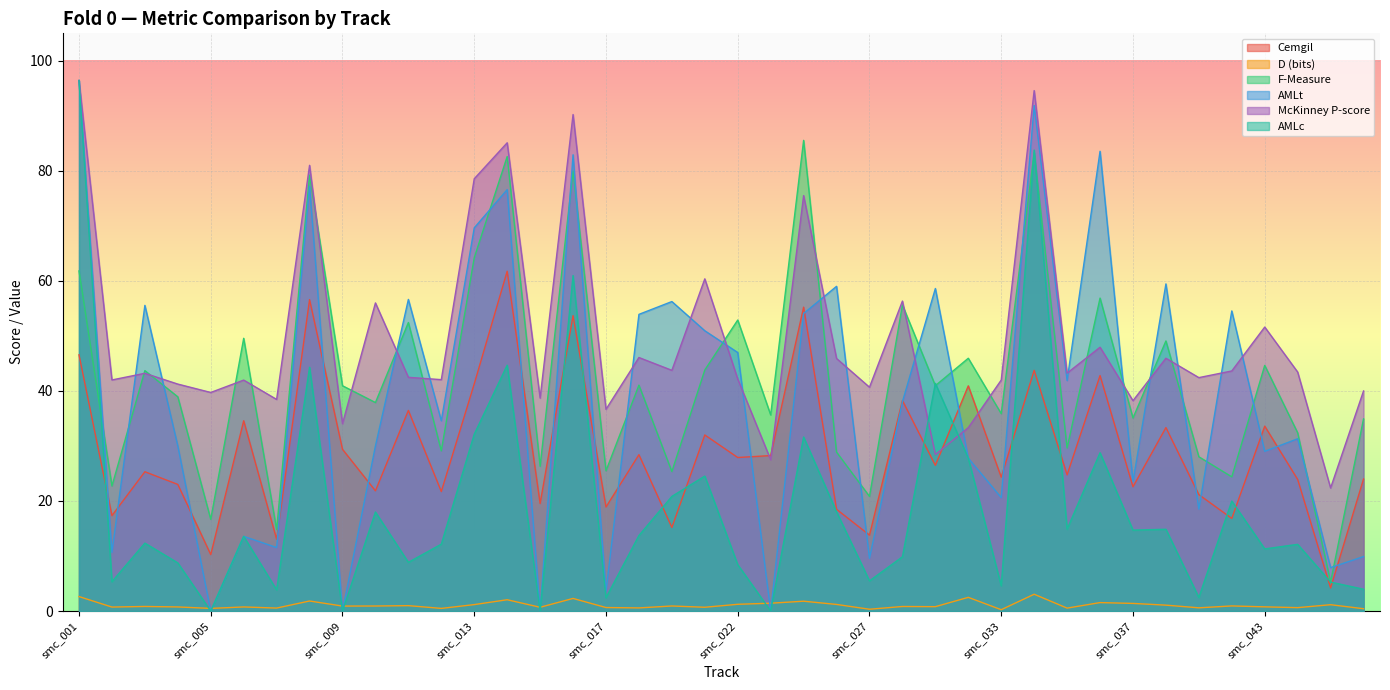

Which series has the widest spread of values?

AMLt